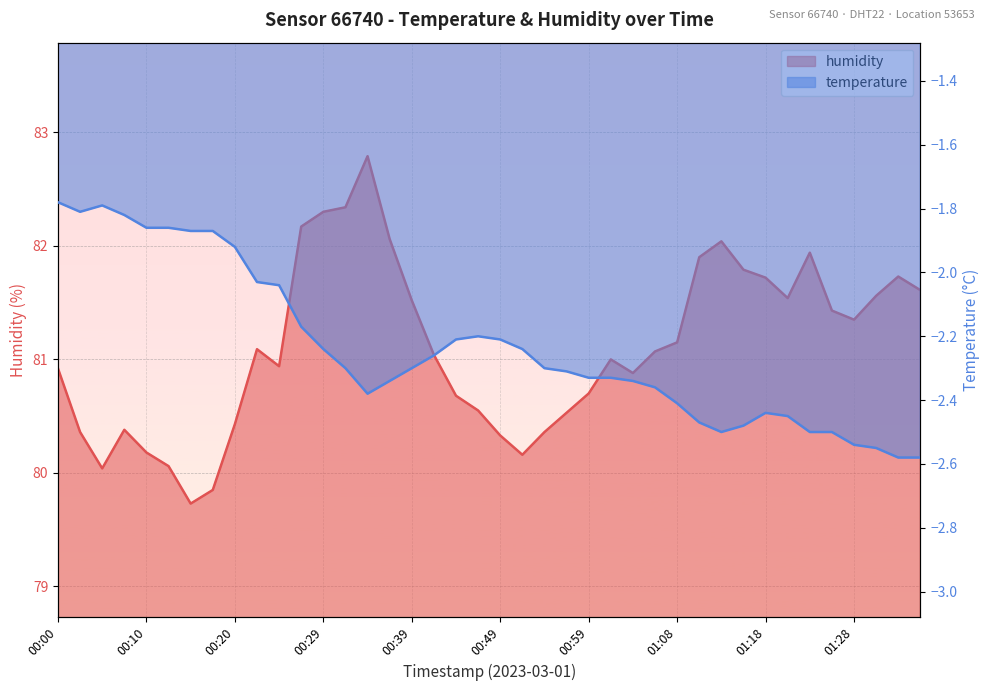

Rank the series by their average value, from highest to lowest.

humidity, temperature